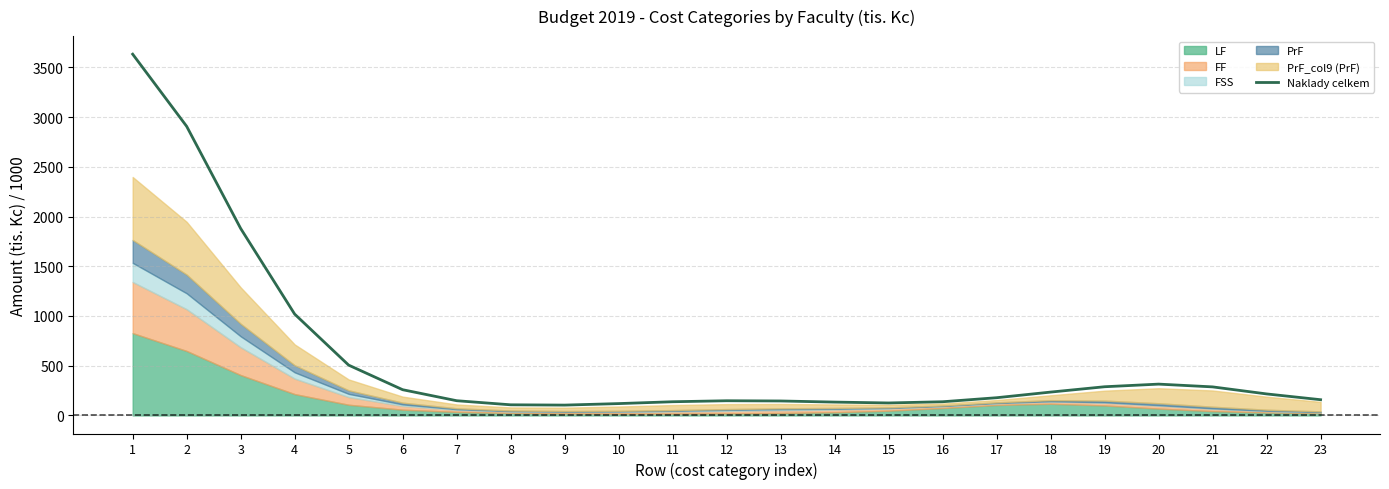

What is the minimum value for Naklady celkem?

104.0